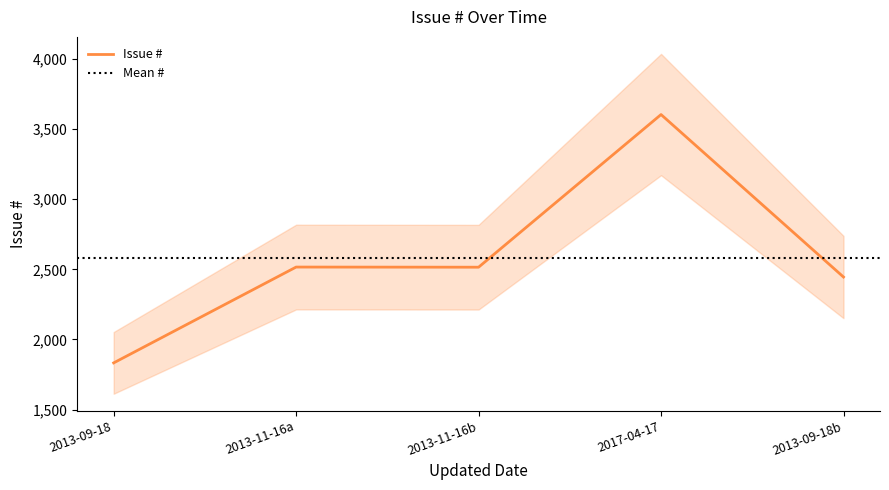

How many points are lower than both their immediate neighbors (excluding endpoints)?

1